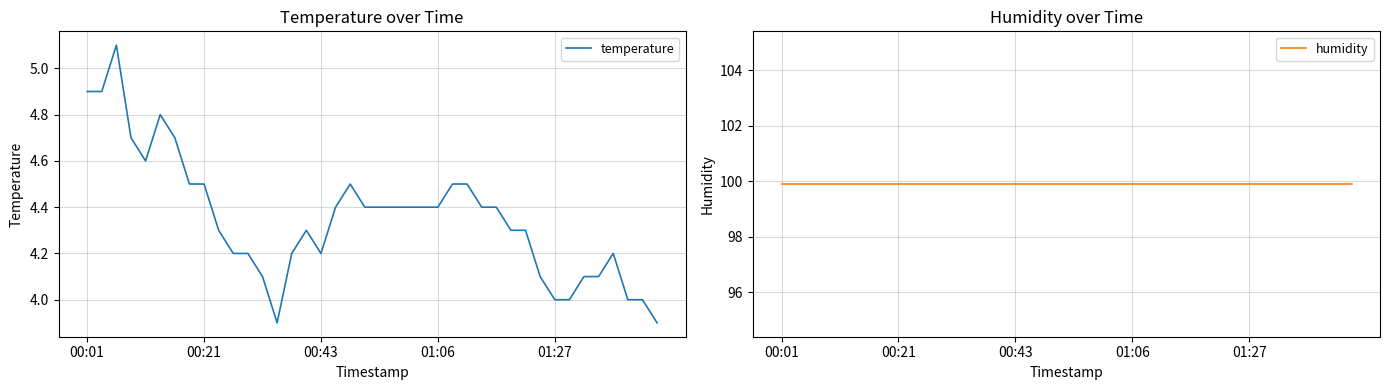

What is the highest value of the temperature series?

5.1